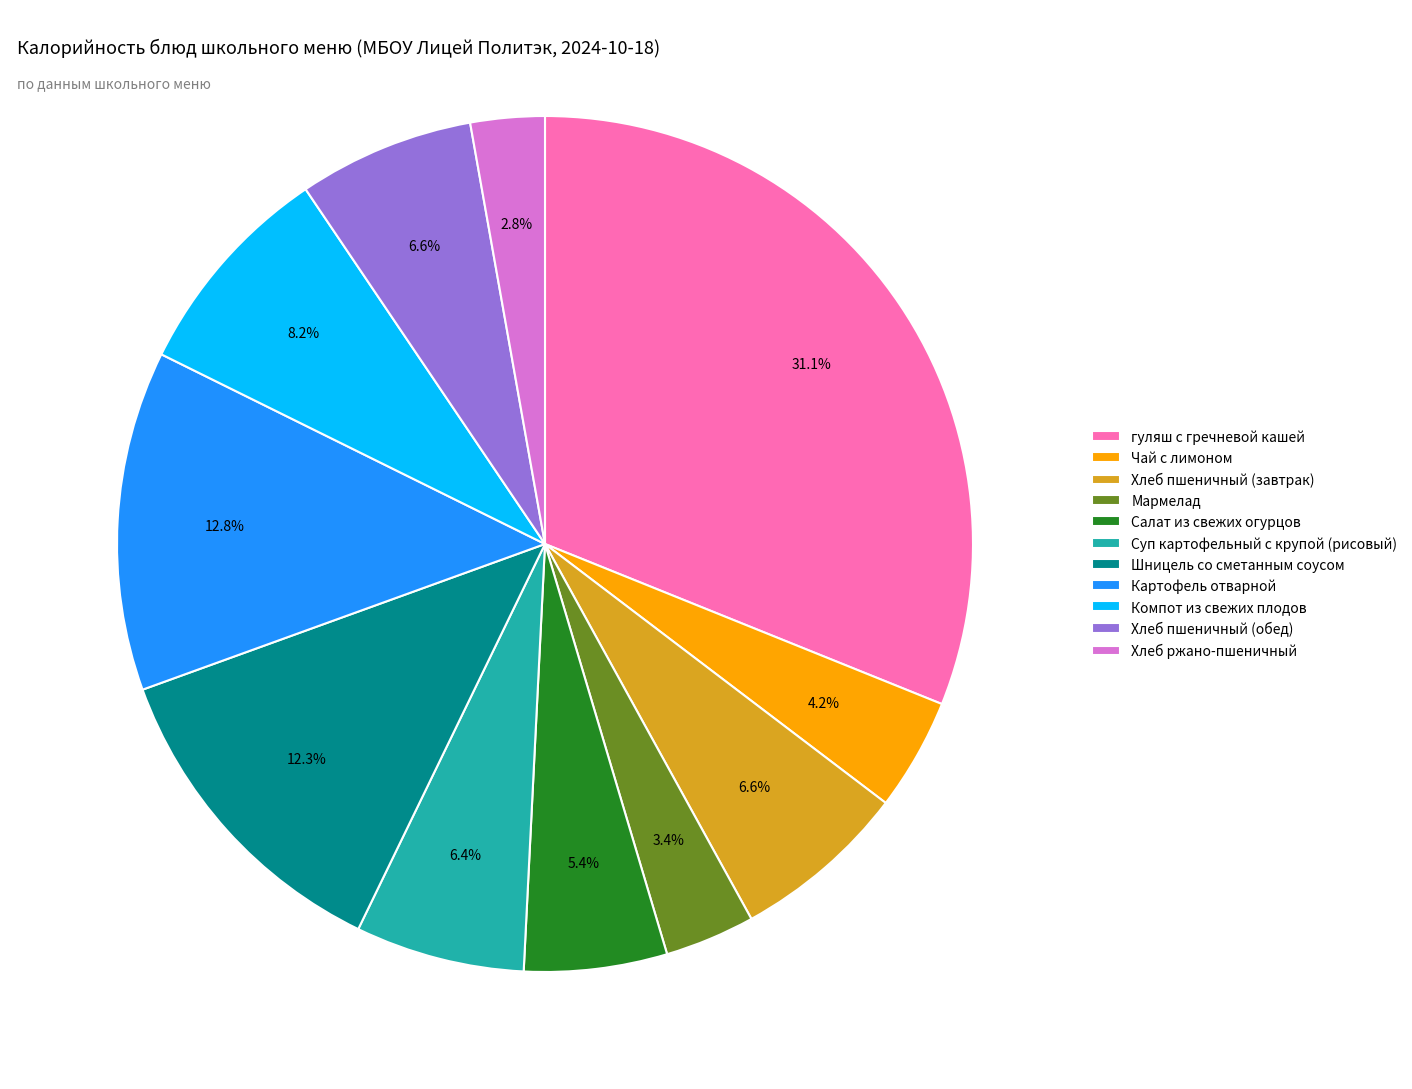

What percentage is the Компот из свежих плодов slice, to the nearest percent?

8%